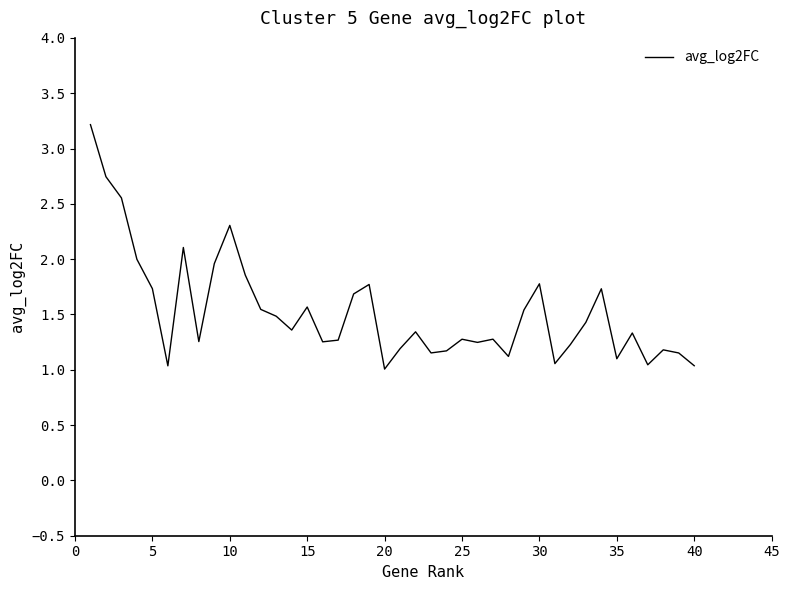

What is the maximum value shown in the chart?

3.2